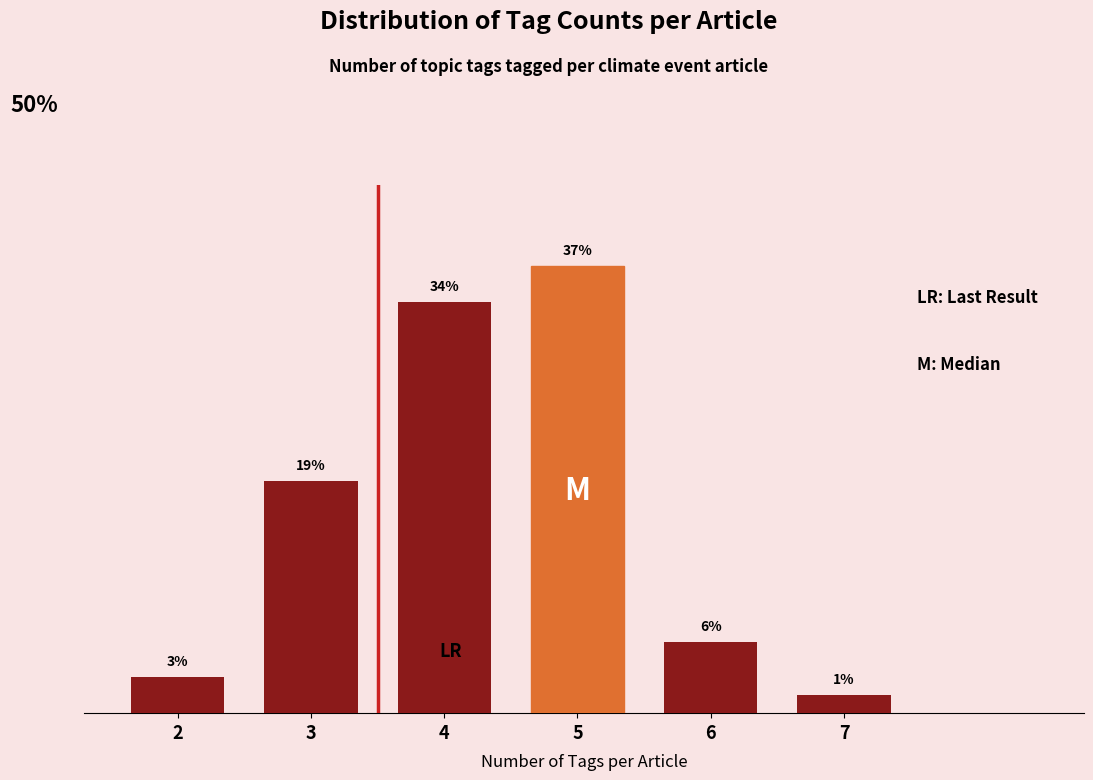

Are the bars horizontal?

No